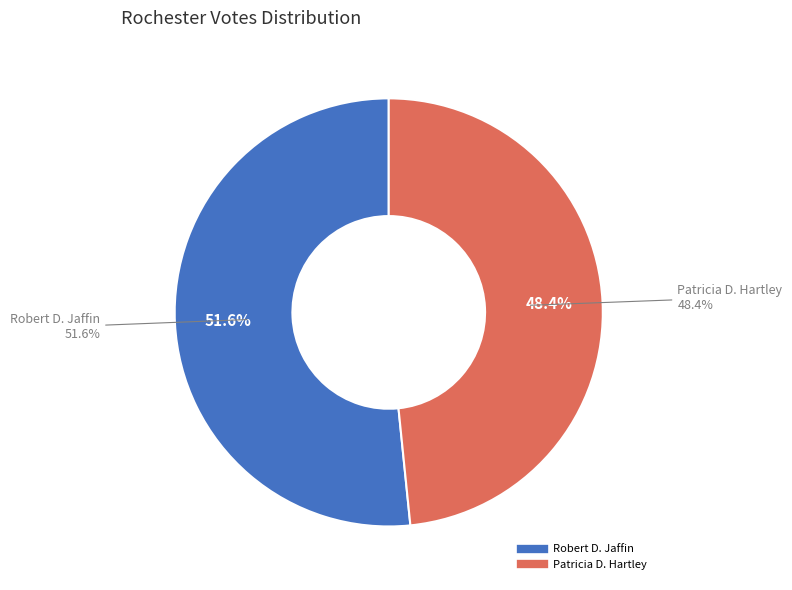

Does any single category account for the majority?

Yes